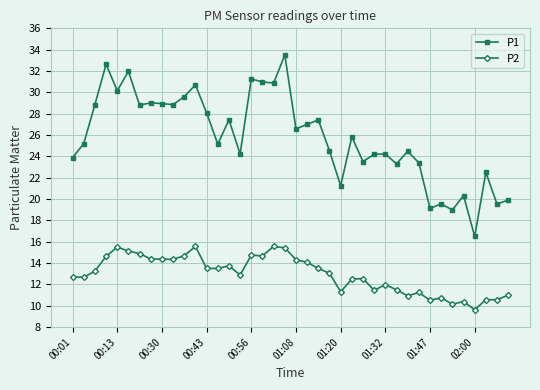

At how many categories does at least one series exceed 13?

40